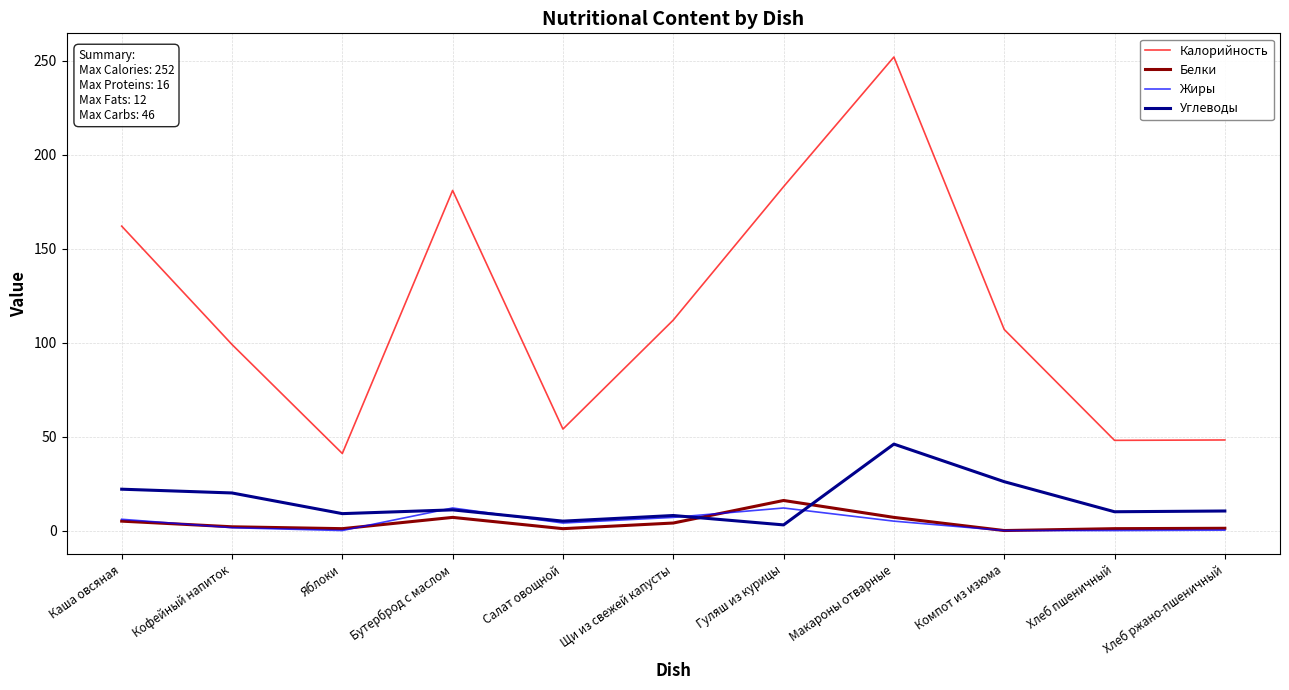

What is the difference between the highest and lowest values at Компот из изюма?

107.0